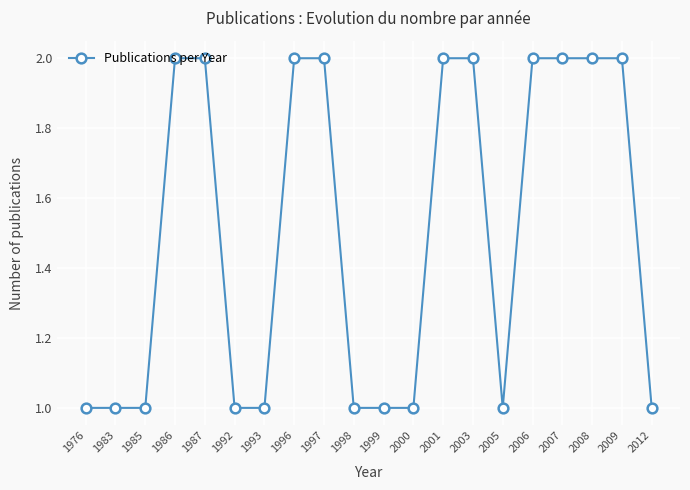

What is the ratio of the value at 1986 to the value at 1997?

1.0